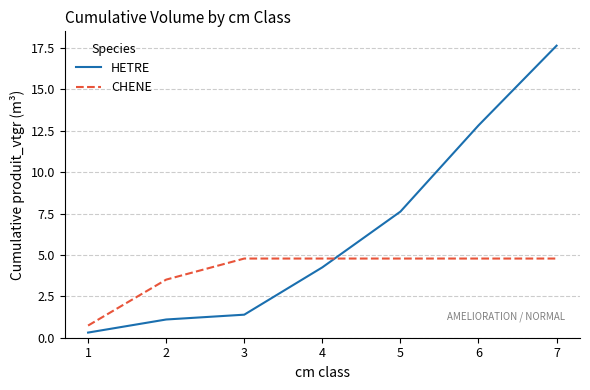

How many intersections are there between CHENE and HETRE?

1